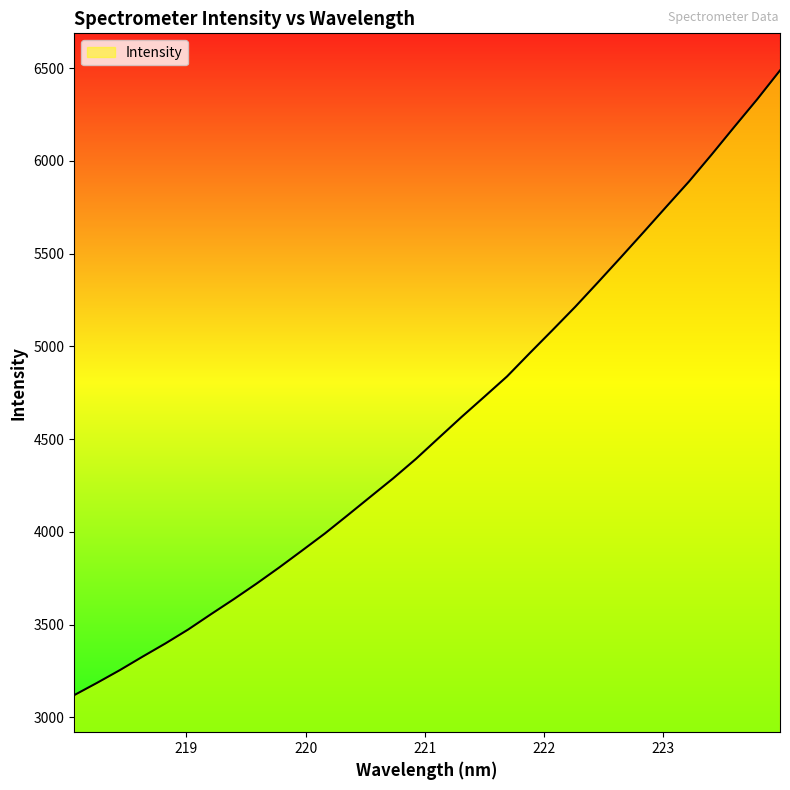

What is the maximum value shown in the chart?

6487.2